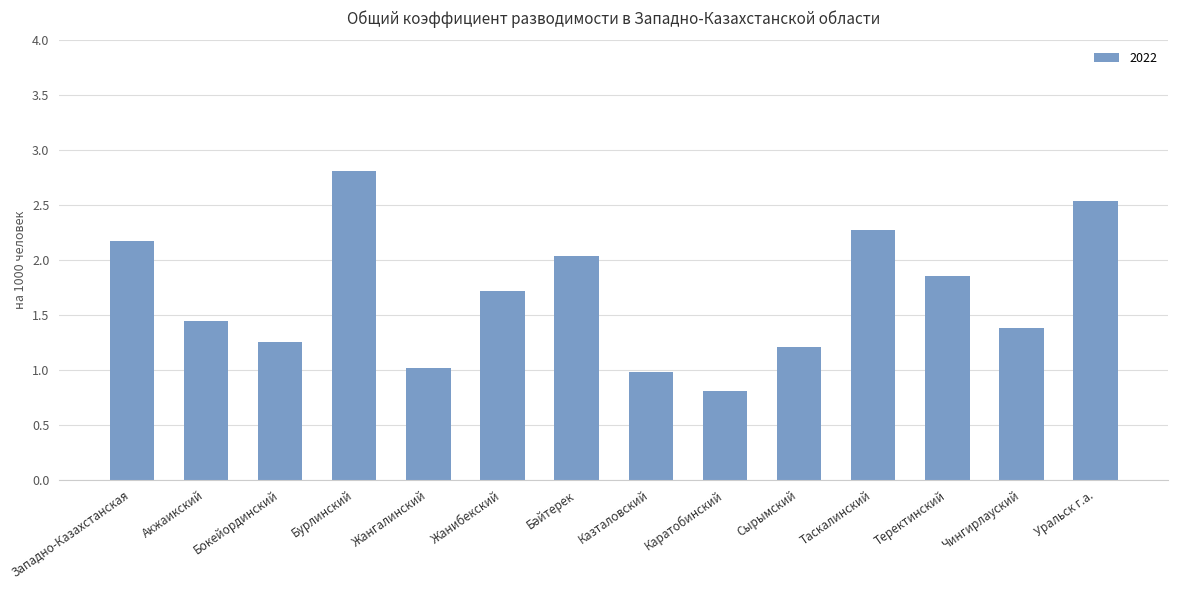

What is the label of the 9th bar from the left?

Каратобинский